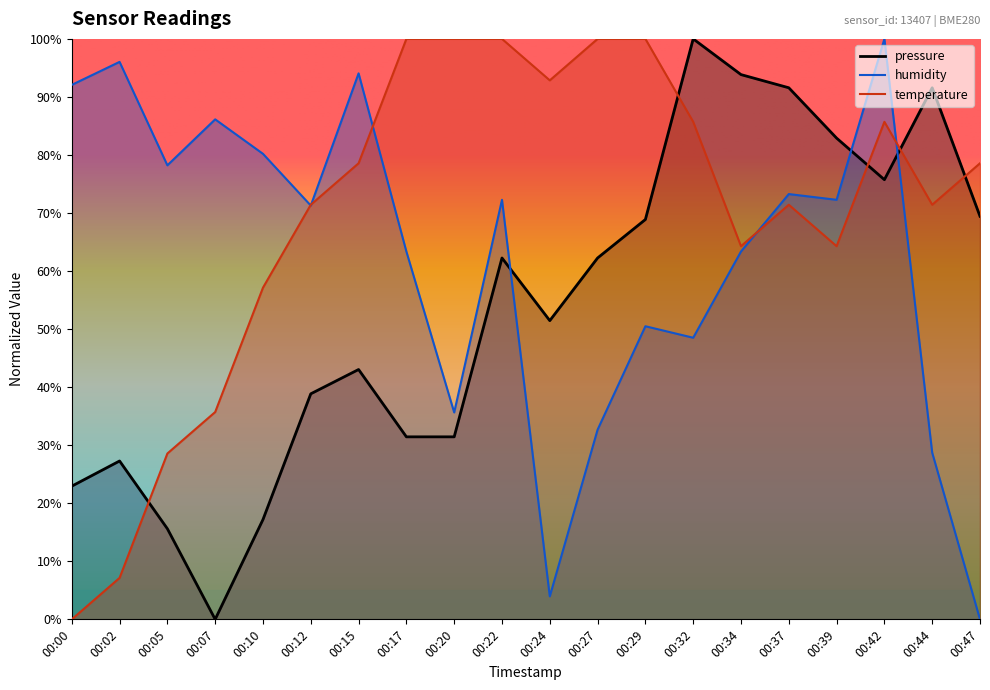

At 00:15, list the series in order from largest to smallest.

humidity, temperature, pressure